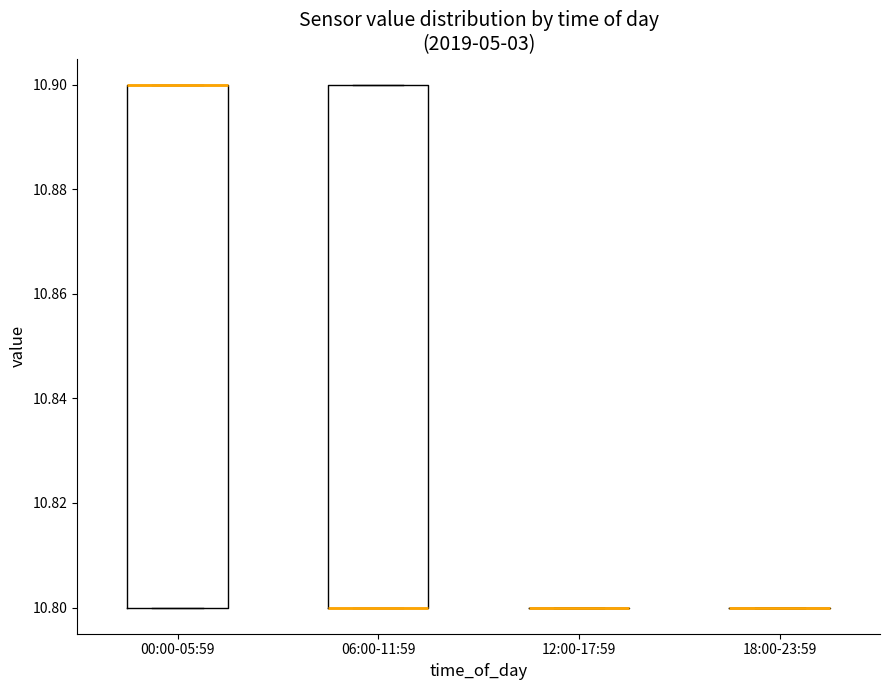

Reading left to right, read every box against the y-axis: the position of its median line, the range the box covers, and the ends of its whiskers. The values are not printed on the chart, so give them approximately, as read against the axis.

00:00-05:59: median 10.9 (drawn on the box's upper edge), box 10.8 to 10.9, whiskers 10.8 to 10.9
06:00-11:59: median 10.8 (drawn on the box's lower edge), box 10.8 to 10.9, whiskers 10.8 to 10.9
12:00-17:59: box collapsed to a line at 10.8, whiskers 10.8 to 10.8
18:00-23:59: box collapsed to a line at 10.8, whiskers 10.8 to 10.8